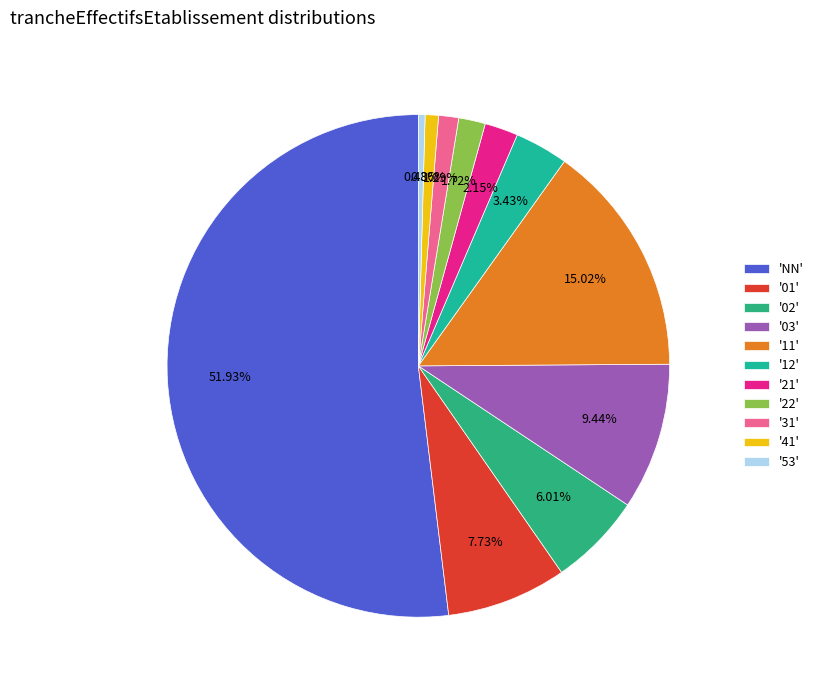

Rank the categories by value from highest to lowest.

NN, 11, 03, 01, 02, 12, 21, 22, 31, 41, 53